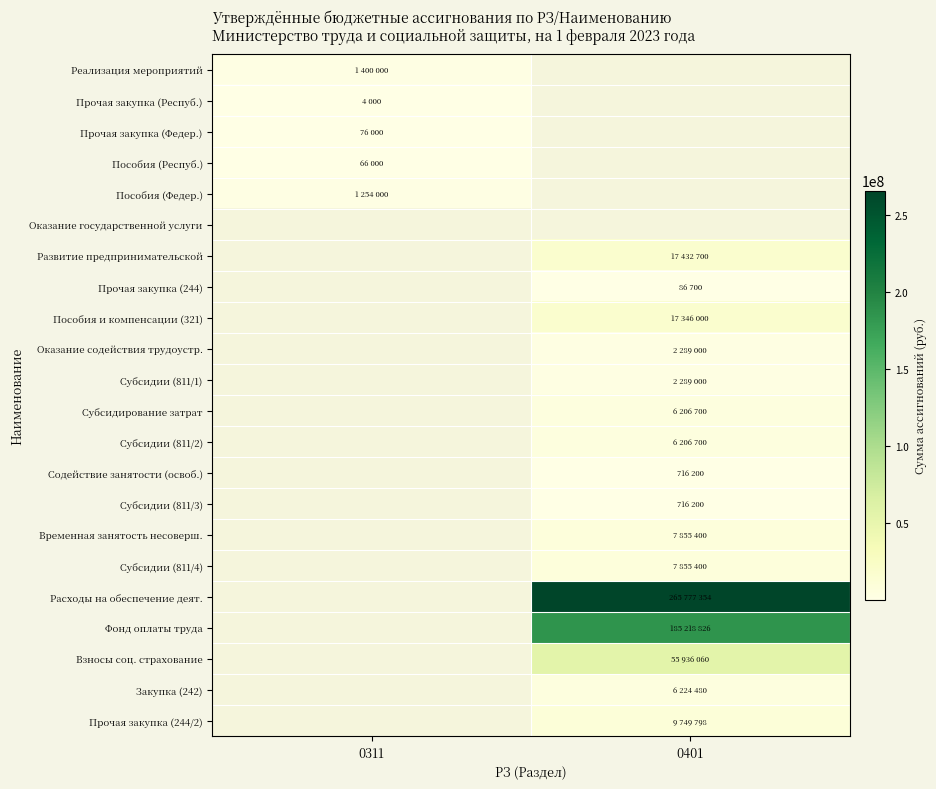

At 0401, list the series in order from smallest to largest.

Прочая закупка (244), Реализация мероприятий, Прочая закупка (Респуб.), Прочая закупка (Федер.), Пособия (Респуб.), Пособия (Федер.), Оказание государственной услуги, Содействие занятости (освоб.), Субсидии (811/3), Оказание содействия трудоустр., Субсидии (811/1), Субсидирование затрат, Субсидии (811/2), Закупка (242), Временная занятость несоверш., Субсидии (811/4), Прочая закупка (244/2), Пособия и компенсации (321), Развитие предпринимательской, Взносы соц. страхование, Фонд оплаты труда, Расходы на обеспечение деят.